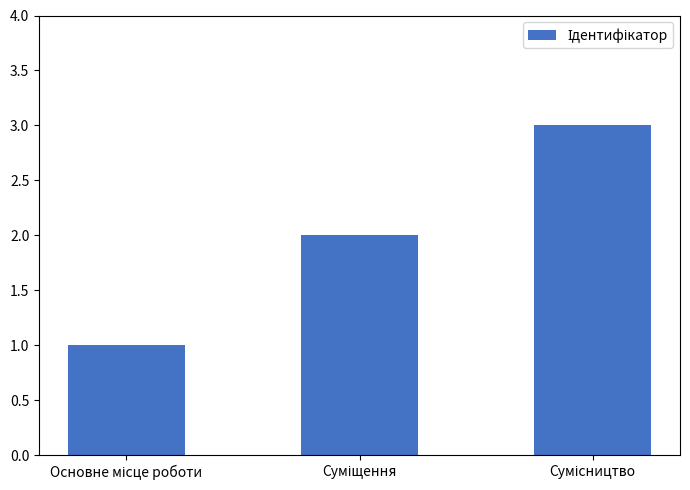

What is the sum of all values?

6